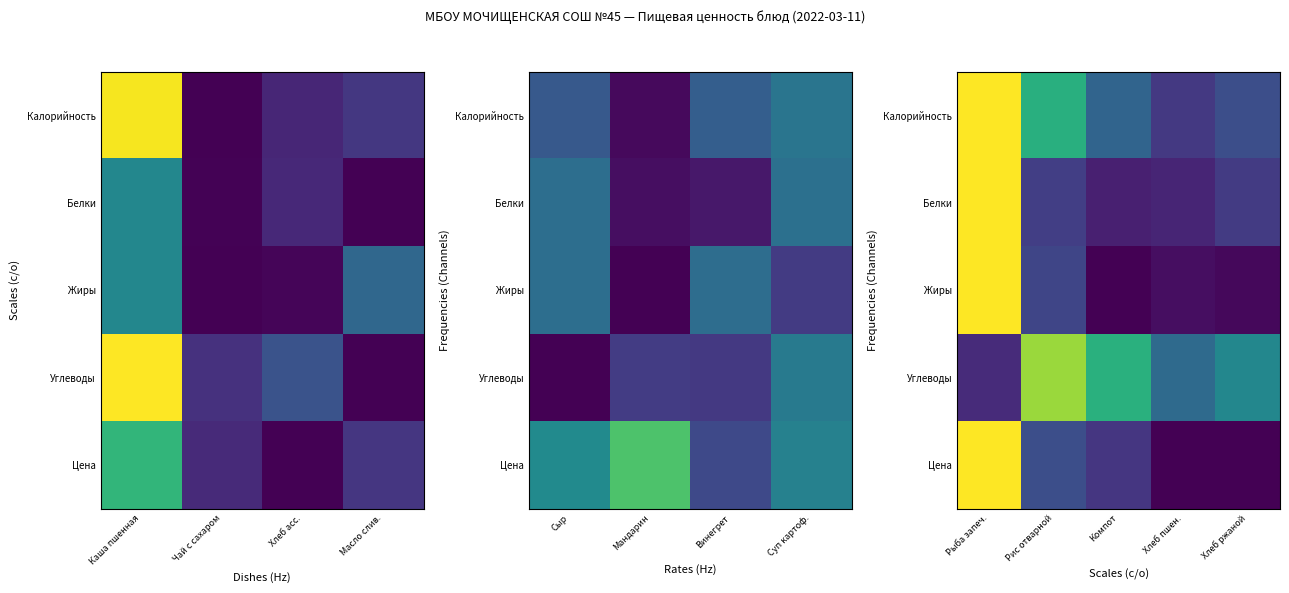

At how many categories does at least one series exceed 0?

5